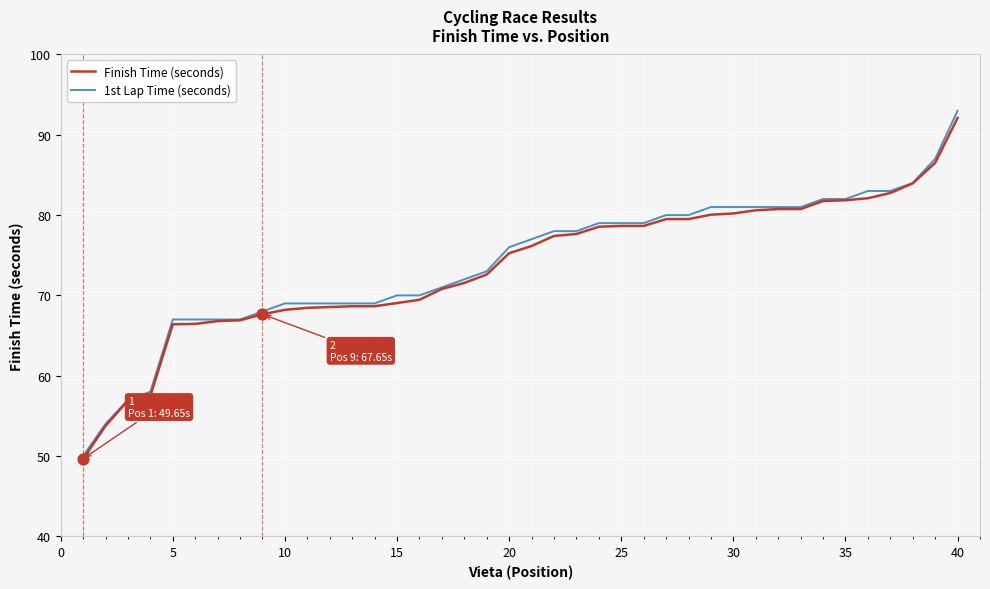

Which series has the widest spread of values?

1st Lap Time (seconds)